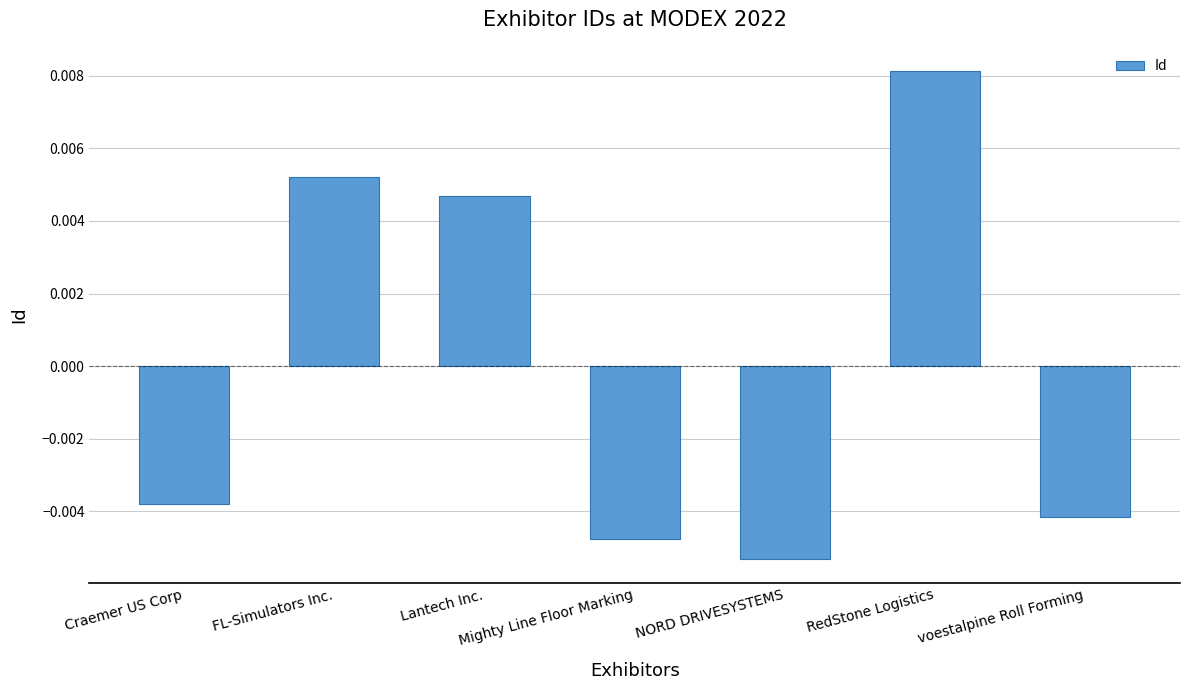

Rank the categories by value from highest to lowest.

RedStone Logistics, FL-Simulators Inc., Lantech Inc., Craemer US Corp, voestalpine Roll Forming, Mighty Line Floor Marking, NORD DRIVESYSTEMS